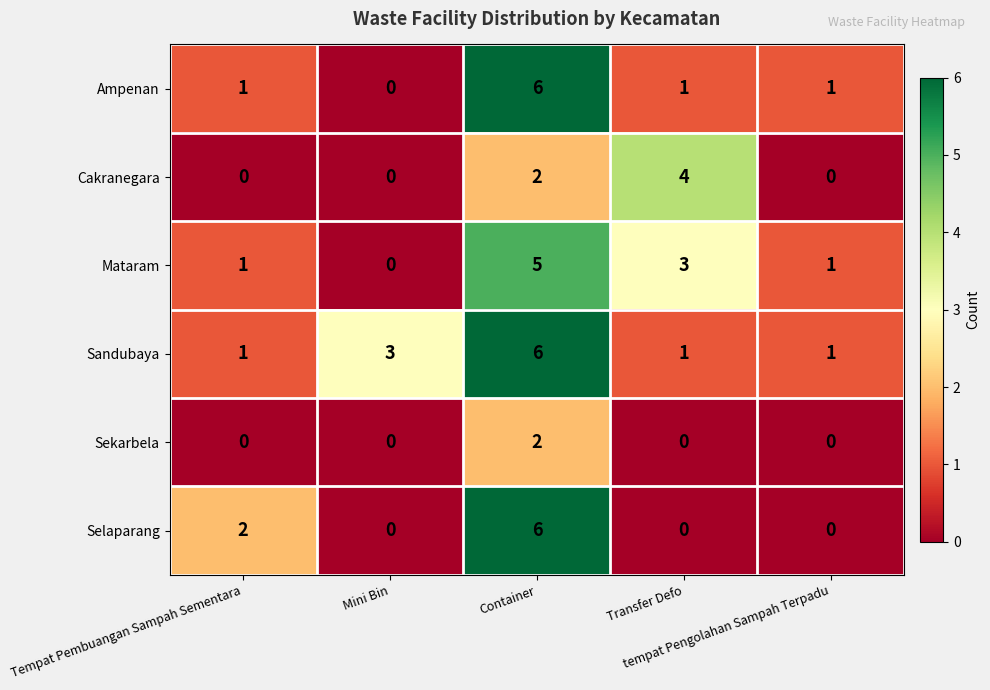

What is the sum of all Ampenan values?

9